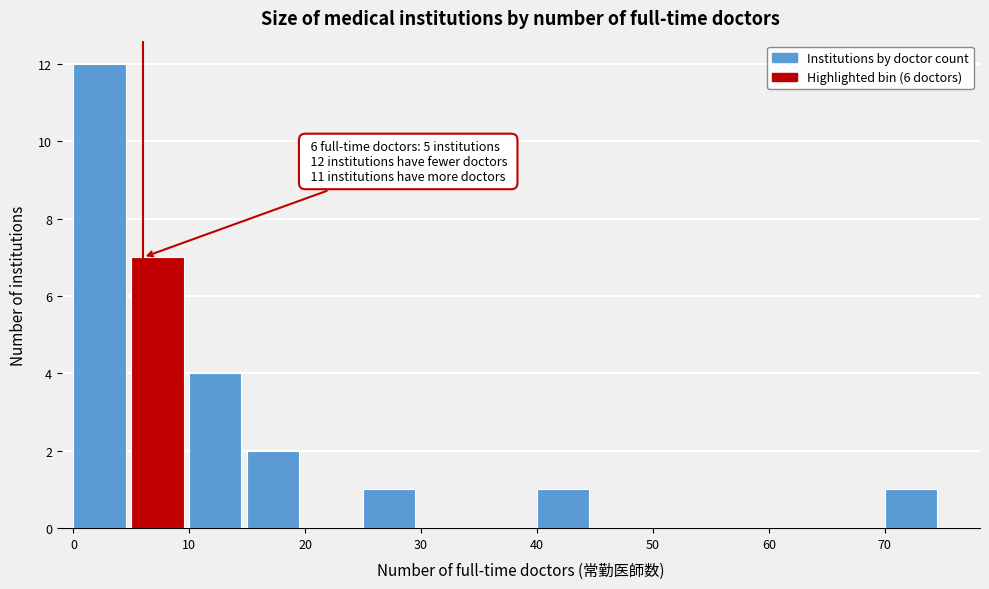

Over which range of the x-axis is the bar tallest?

0 to 5